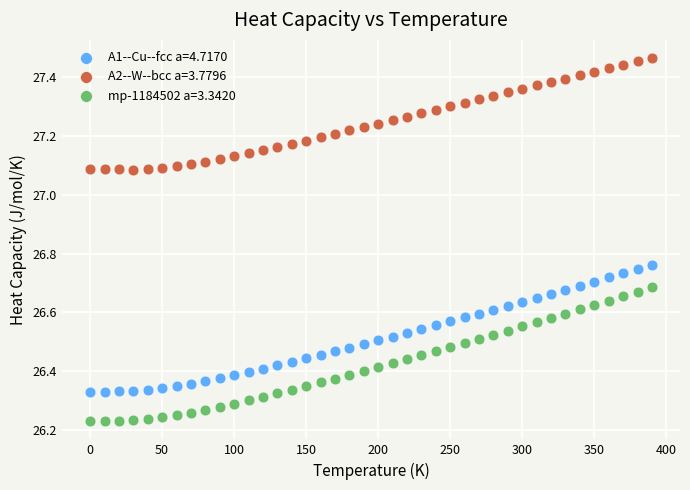

Across all data points, what is the range of X values (max minus min)?

390.0